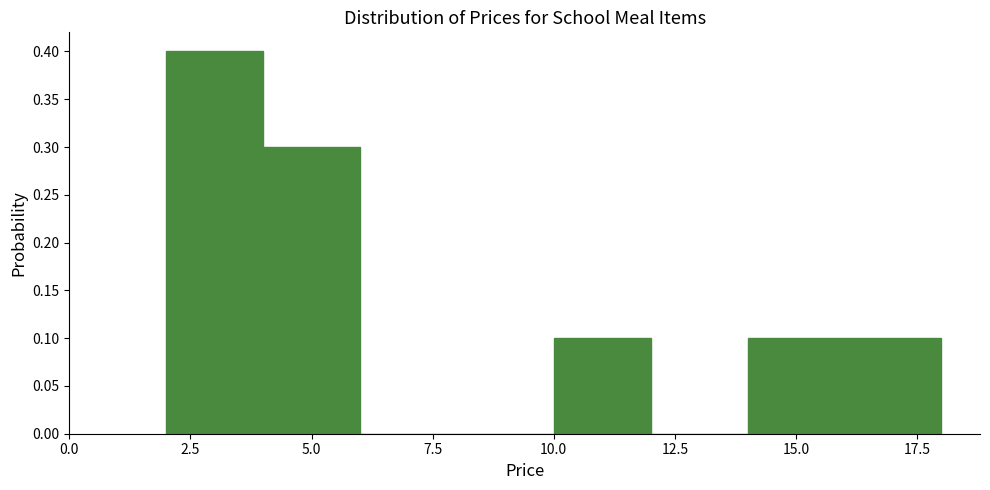

Reading left to right, transcribe this chart: for each bar, give the range it covers on the x-axis and its height. The values are not printed on the chart, so give them approximately, as read against the axis.

2 to 4: 0.4
4 to 6: 0.3
6 to 8: 0
8 to 10: 0
10 to 12: 0.1
12 to 14: 0
14 to 16: 0.1
16 to 18: 0.1